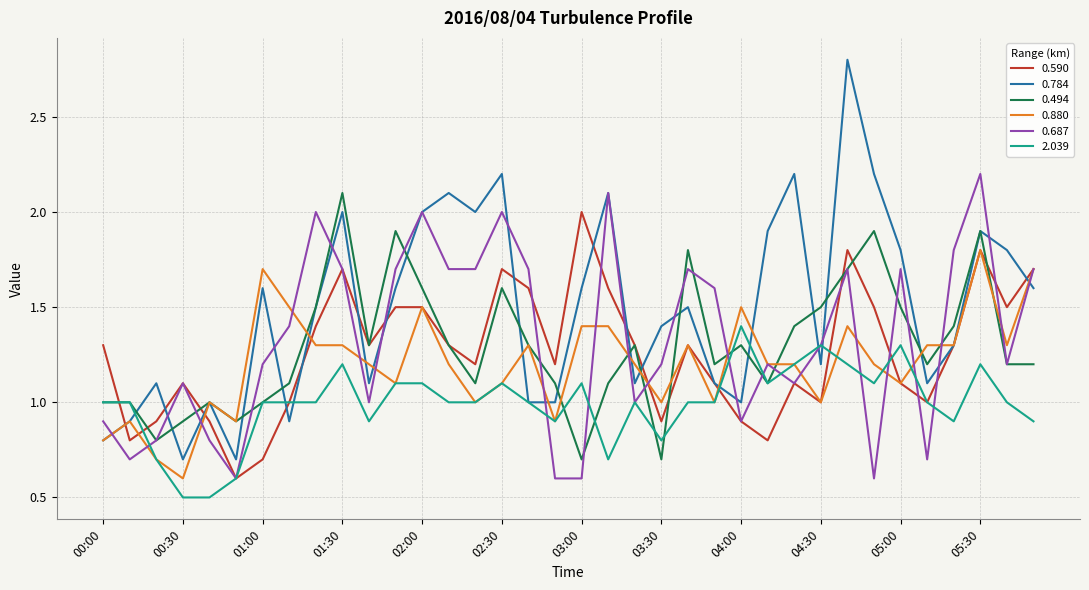

Which series has the largest range (max minus min)?

0.784